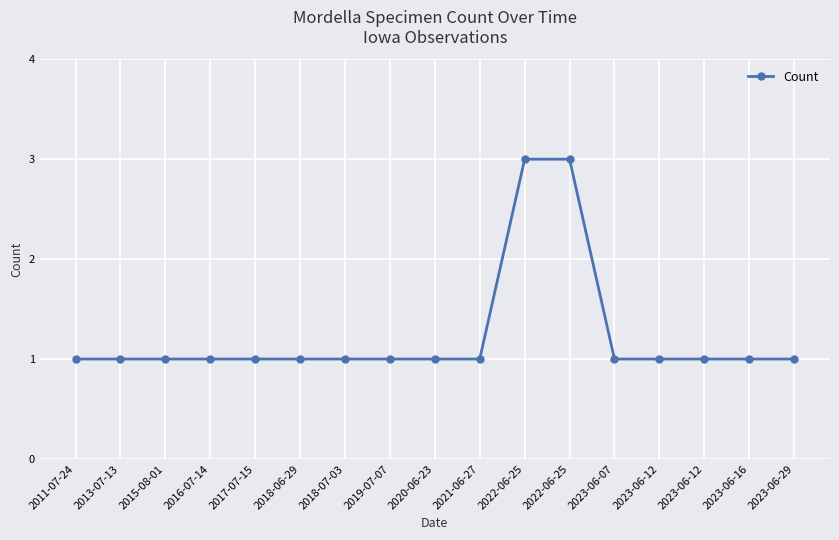

Reading left to right, list all the values displayed in this chart.

1	1	1	1	1	1	1	1	1	1	3	3	1	1	1	1	1